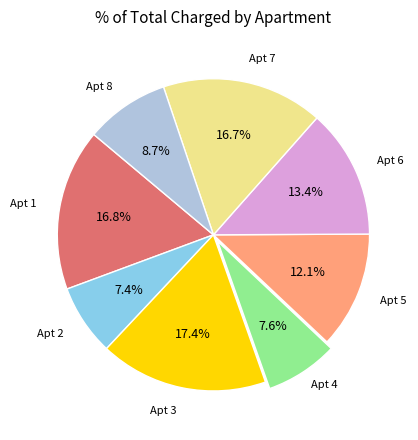

Is there a majority slice in this chart?

No